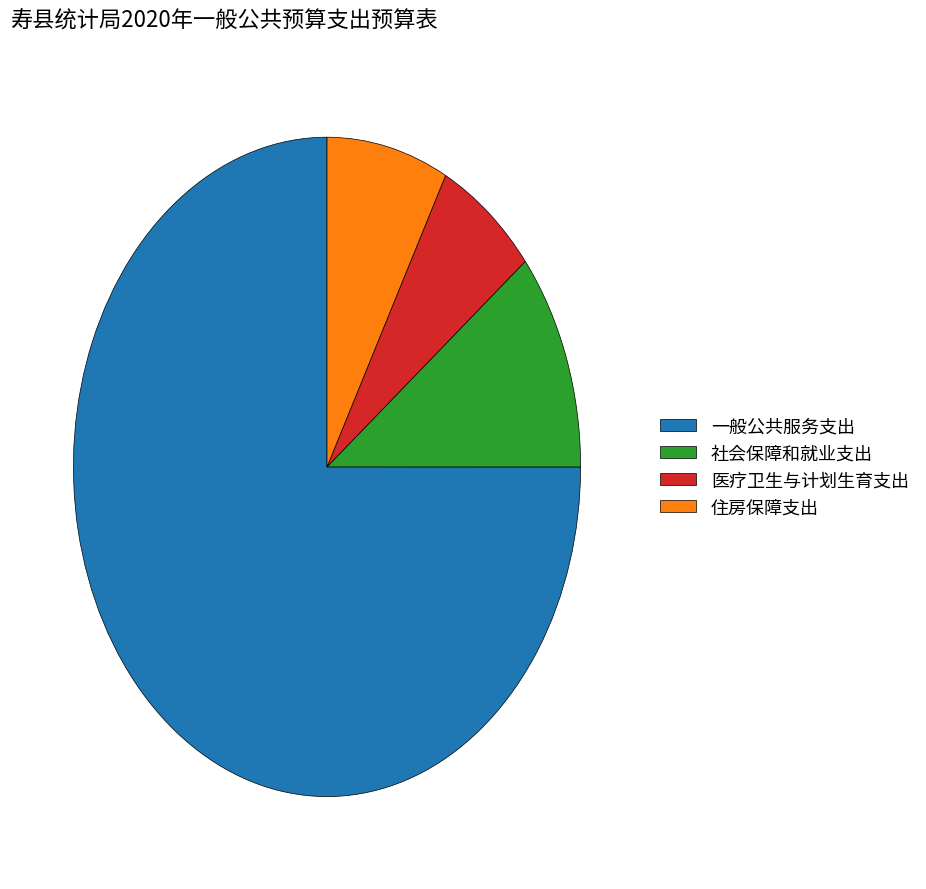

Is there a majority slice in this chart?

Yes